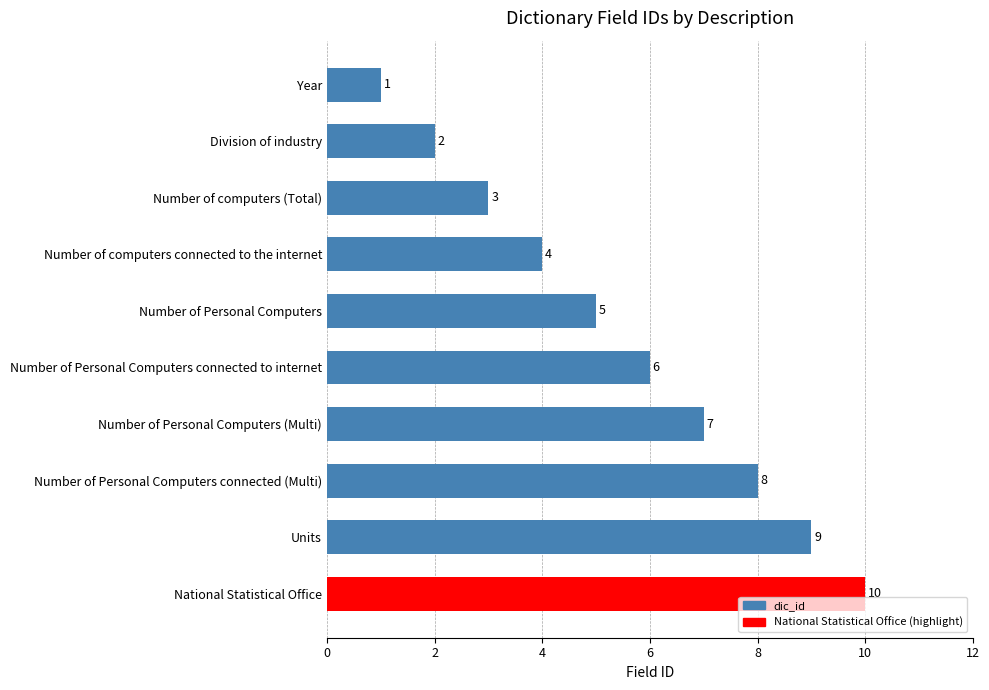

What is the difference between the maximum and minimum values?

9